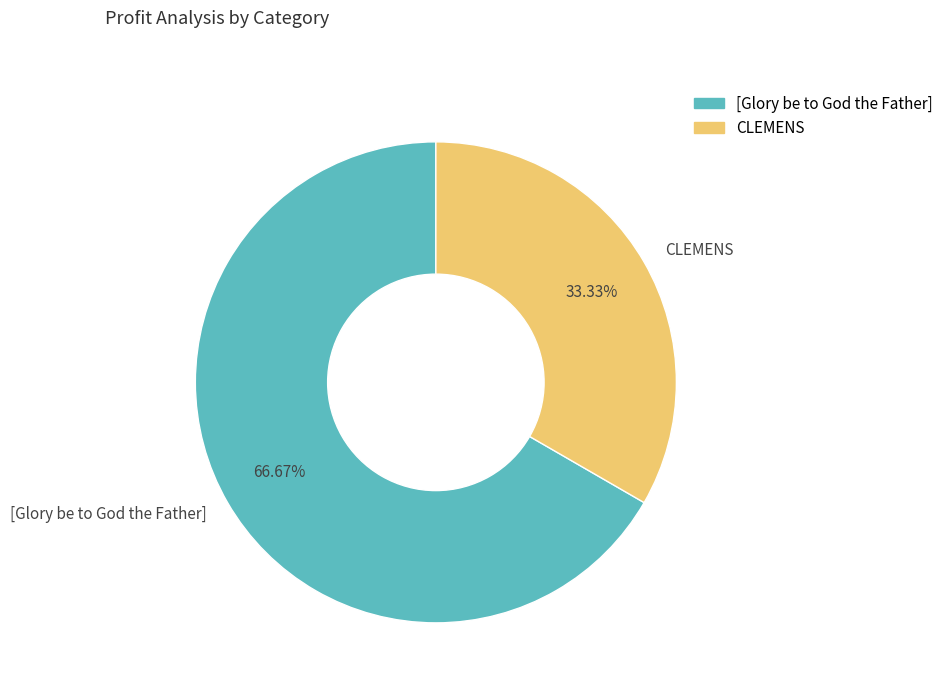

What percentage is the CLEMENS slice, to the nearest percent?

33%